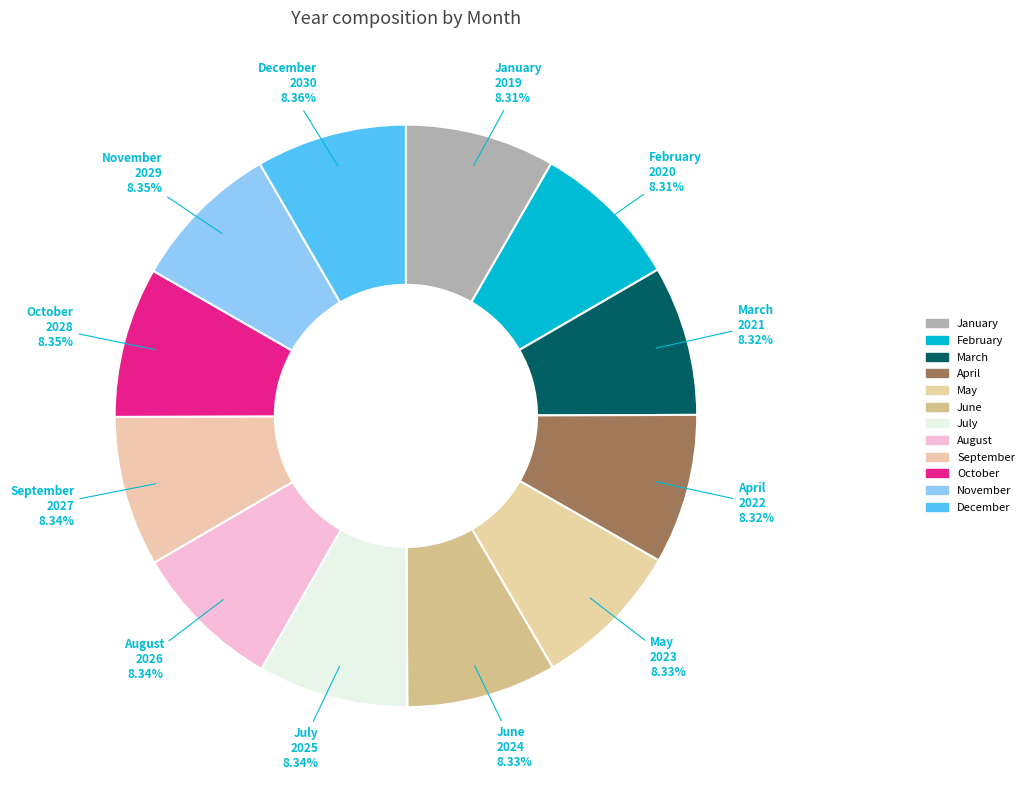

What is the ratio of the value at June to the value at April?

1.0